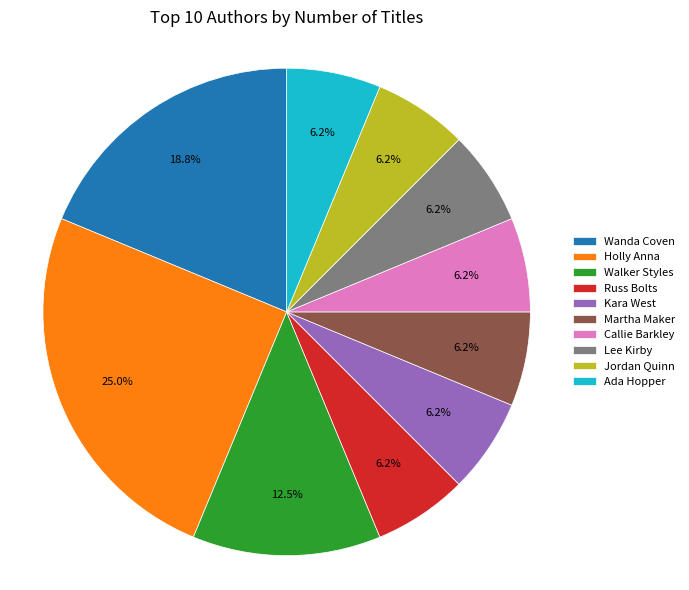

Is Wanda Coven the majority of the pie?

No